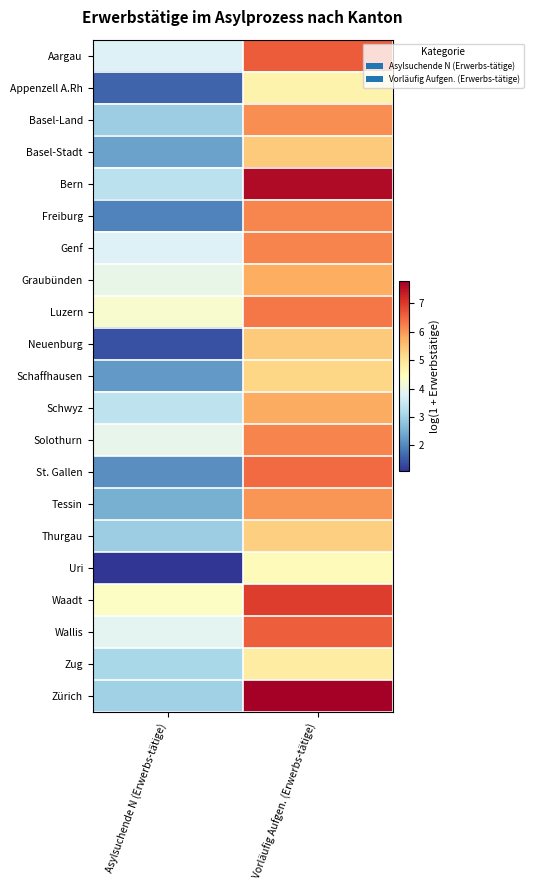

Reading right to left, what are all the values shown in this chart?

Aargau: Vorläufig Aufgen. (Erwerbs-tätige)=6.6	Asylsuchende N (Erwerbs-tätige)=3.7
Appenzell A.Rh: Vorläufig Aufgen. (Erwerbs-tätige)=4.7	Asylsuchende N (Erwerbs-tätige)=1.6
Basel-Land: Vorläufig Aufgen. (Erwerbs-tätige)=6.1	Asylsuchende N (Erwerbs-tätige)=2.9
Basel-Stadt: Vorläufig Aufgen. (Erwerbs-tätige)=5.4	Asylsuchende N (Erwerbs-tätige)=2.3
Bern: Vorläufig Aufgen. (Erwerbs-tätige)=7.6	Asylsuchende N (Erwerbs-tätige)=3.3
Freiburg: Vorläufig Aufgen. (Erwerbs-tätige)=6.2	Asylsuchende N (Erwerbs-tätige)=1.9
Genf: Vorläufig Aufgen. (Erwerbs-tätige)=6.2	Asylsuchende N (Erwerbs-tätige)=3.8
Graubünden: Vorläufig Aufgen. (Erwerbs-tätige)=5.8	Asylsuchende N (Erwerbs-tätige)=4.0
Luzern: Vorläufig Aufgen. (Erwerbs-tätige)=6.3	Asylsuchende N (Erwerbs-tätige)=4.3
Neuenburg: Vorläufig Aufgen. (Erwerbs-tätige)=5.4	Asylsuchende N (Erwerbs-tätige)=1.4
Schaffhausen: Vorläufig Aufgen. (Erwerbs-tätige)=5.2	Asylsuchende N (Erwerbs-tätige)=2.2
Schwyz: Vorläufig Aufgen. (Erwerbs-tätige)=5.8	Asylsuchende N (Erwerbs-tätige)=3.4
Solothurn: Vorläufig Aufgen. (Erwerbs-tätige)=6.2	Asylsuchende N (Erwerbs-tätige)=3.9
St. Gallen: Vorläufig Aufgen. (Erwerbs-tätige)=6.5	Asylsuchende N (Erwerbs-tätige)=2.1
Tessin: Vorläufig Aufgen. (Erwerbs-tätige)=6.0	Asylsuchende N (Erwerbs-tätige)=2.5
Thurgau: Vorläufig Aufgen. (Erwerbs-tätige)=5.3	Asylsuchende N (Erwerbs-tätige)=2.9
Uri: Vorläufig Aufgen. (Erwerbs-tätige)=4.5	Asylsuchende N (Erwerbs-tätige)=1.1
Waadt: Vorläufig Aufgen. (Erwerbs-tätige)=7.0	Asylsuchende N (Erwerbs-tätige)=4.4
Wallis: Vorläufig Aufgen. (Erwerbs-tätige)=6.6	Asylsuchende N (Erwerbs-tätige)=3.9
Zug: Vorläufig Aufgen. (Erwerbs-tätige)=4.9	Asylsuchende N (Erwerbs-tätige)=3.1
Zürich: Vorläufig Aufgen. (Erwerbs-tätige)=7.8	Asylsuchende N (Erwerbs-tätige)=3.0